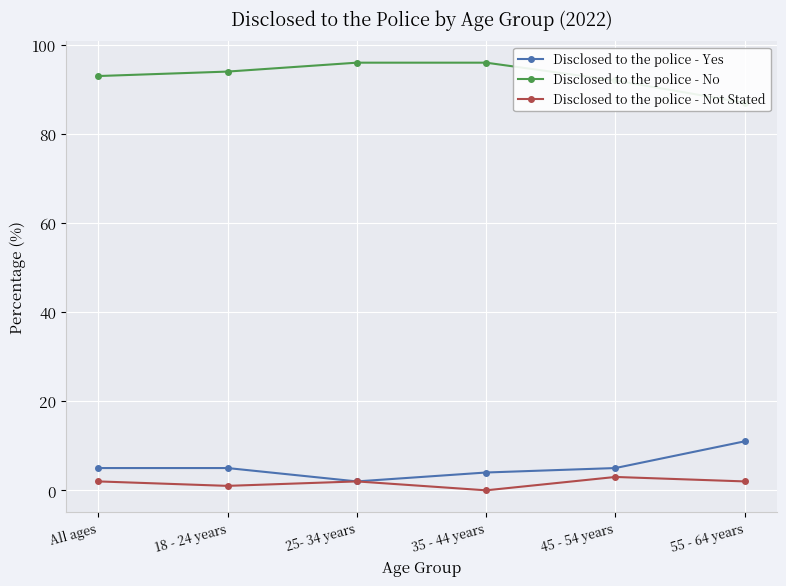

At which label is Disclosed to the police - No closest to 91?

45 - 54 years